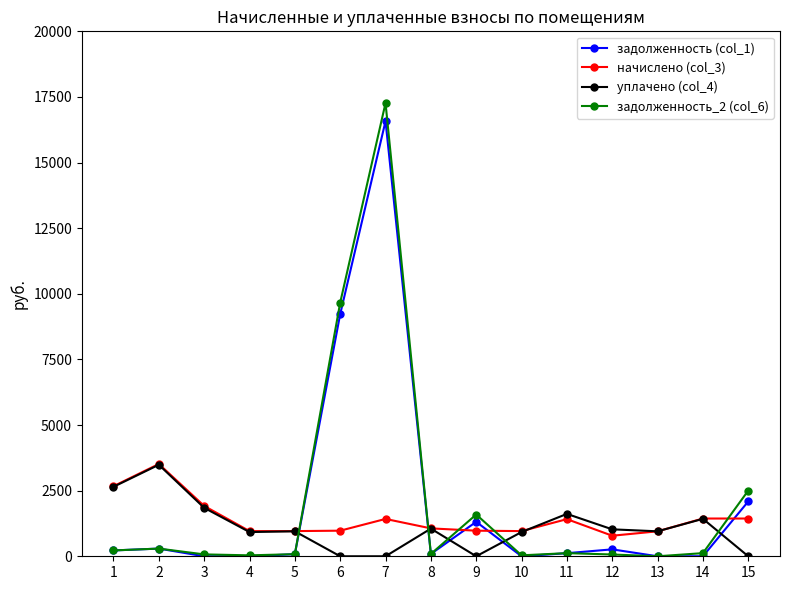

How many lines are shown in the chart?

4